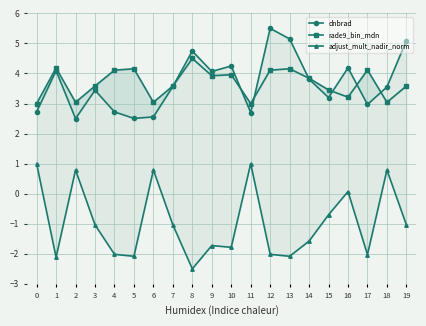

What are all the series names shown in the legend?

dnbrad, rade9_bin_mdn, adjust_mult_nadir_norm